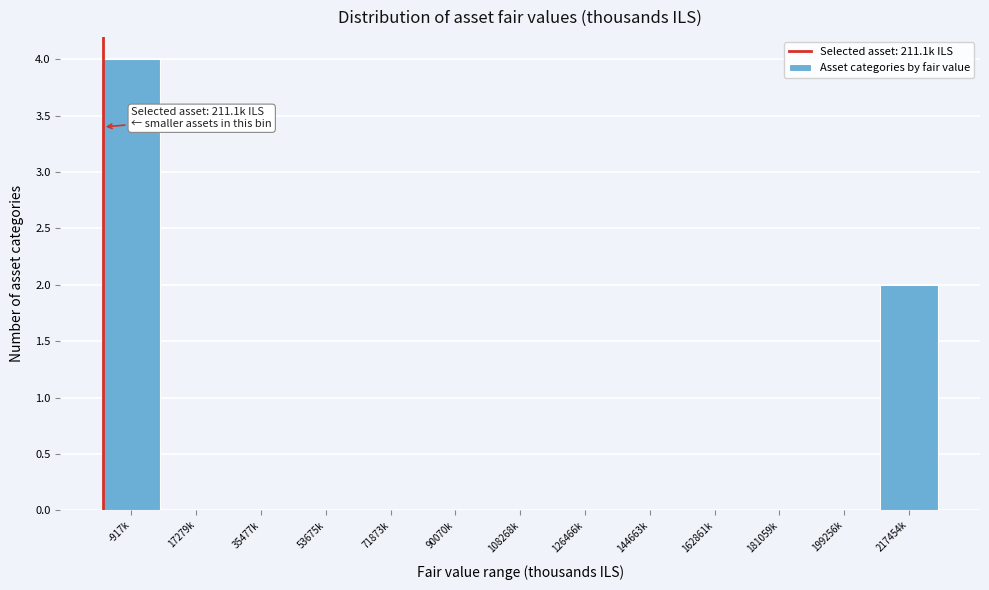

Reading left to right, list all the values displayed in this chart.

-917k=4	17279k=0	35477k=0	53675k=0	71873k=0	90070k=0	108268k=0	126466k=0	144663k=0	162861k=0	181059k=0	199256k=0	217454k=2